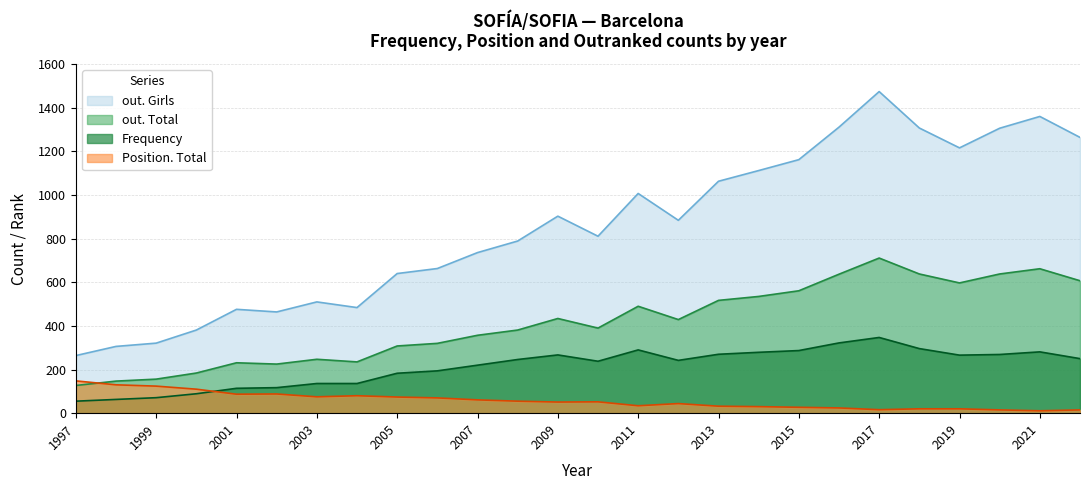

What is the difference between the maximum and minimum values in the out. Girls series?

1210